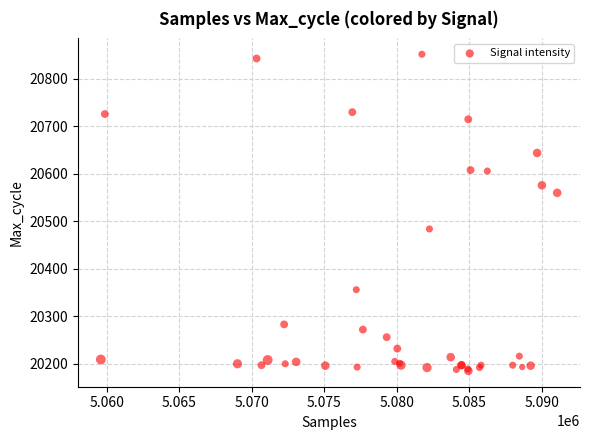

What Y value in the scatter plot is closest to 20518?

20484